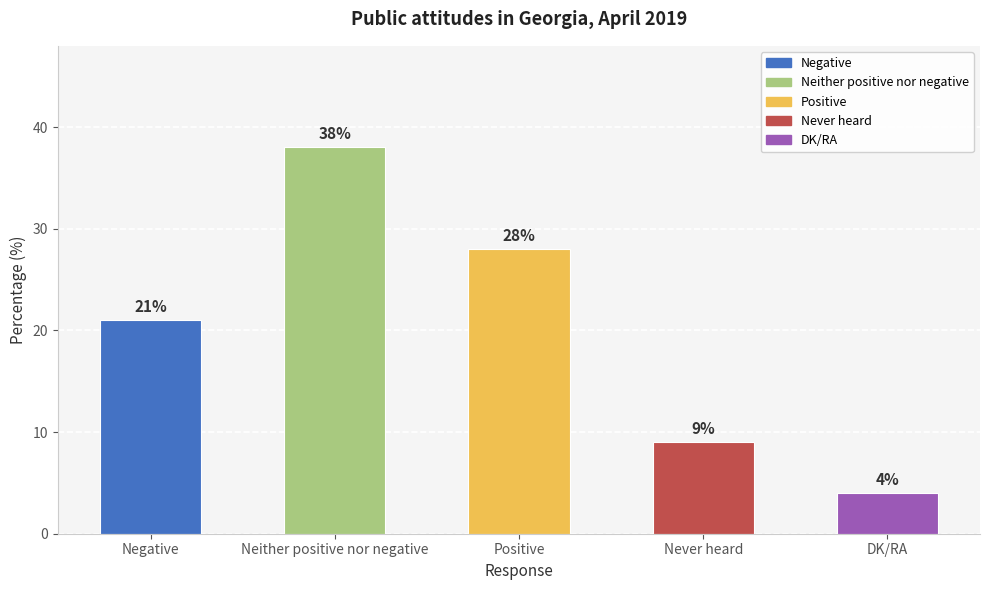

Count the values in the range 9 to 28.

3